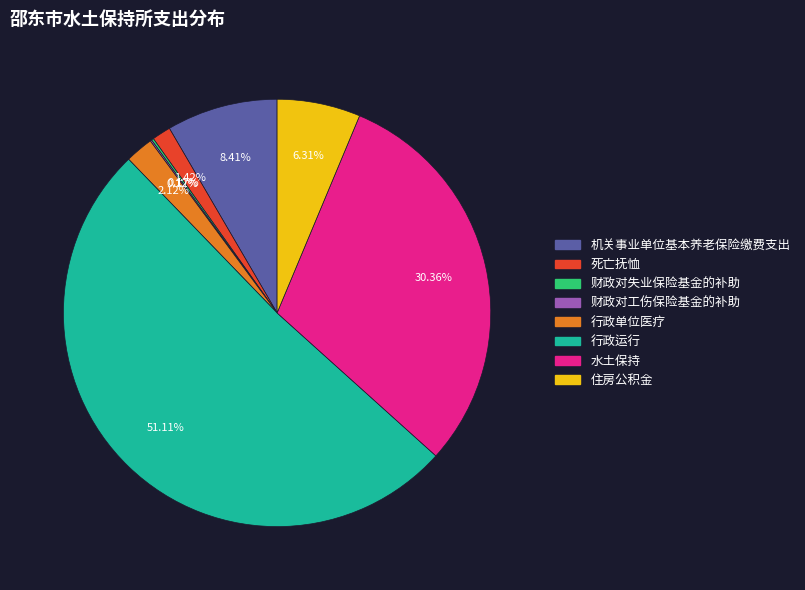

What percentage is the 水土保持 slice, to the nearest percent?

30%